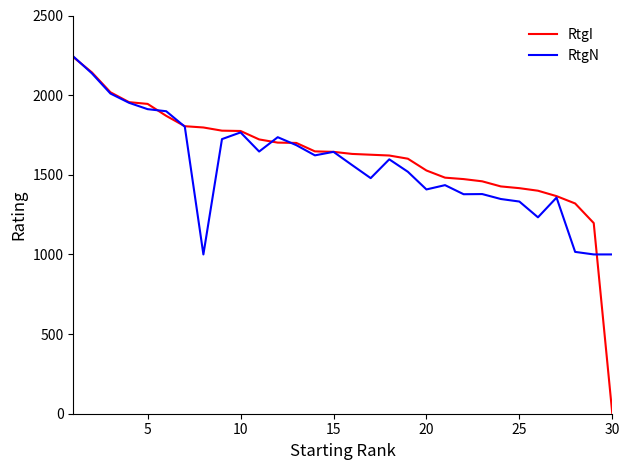

What is the highest value of the RtgN series?

2243